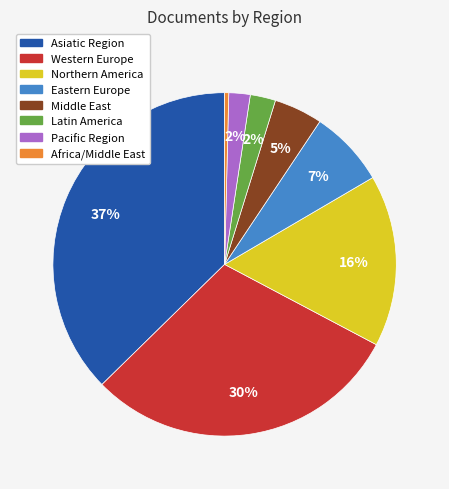

How many slices are in this pie chart?

8